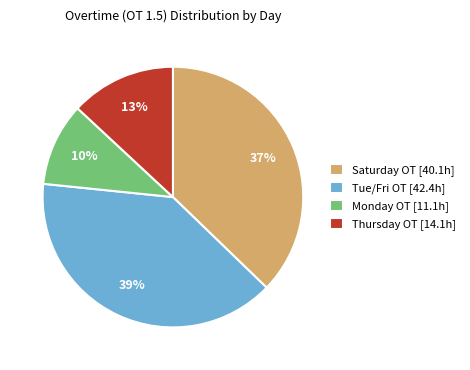

To the nearest percent, what portion does Tue/Fri OT [42.4h] represent?

39%